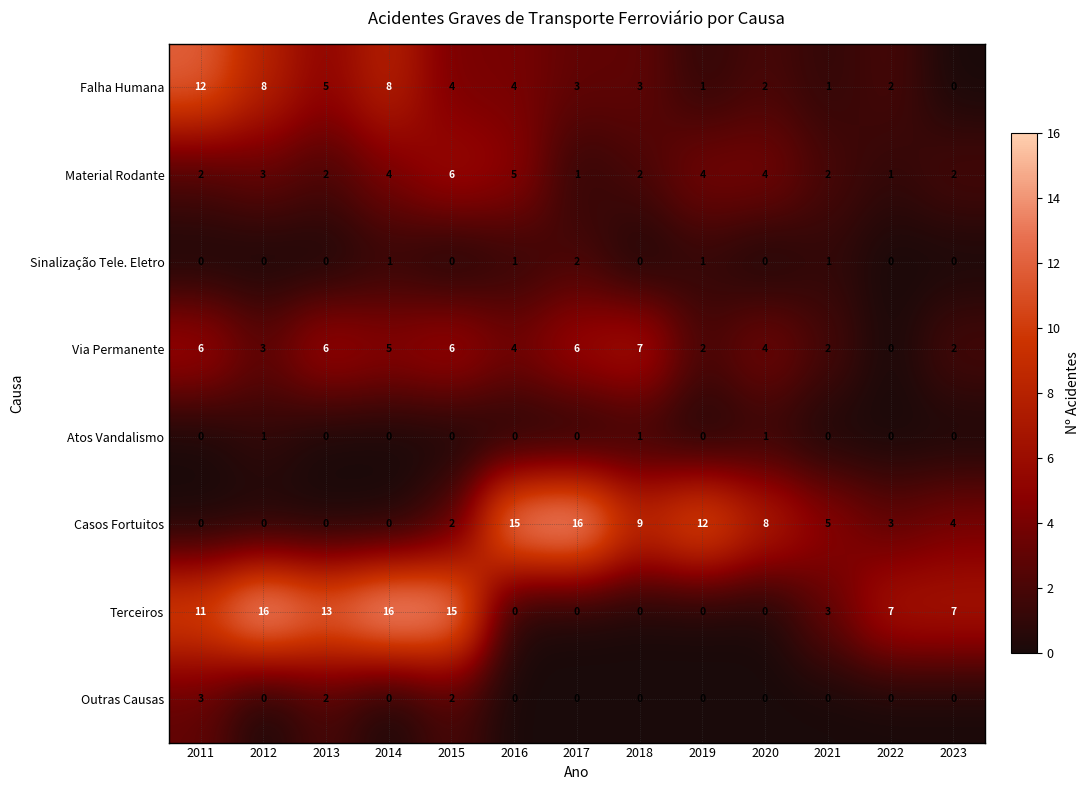

How many Terceiros values are between 0 and 13?

10